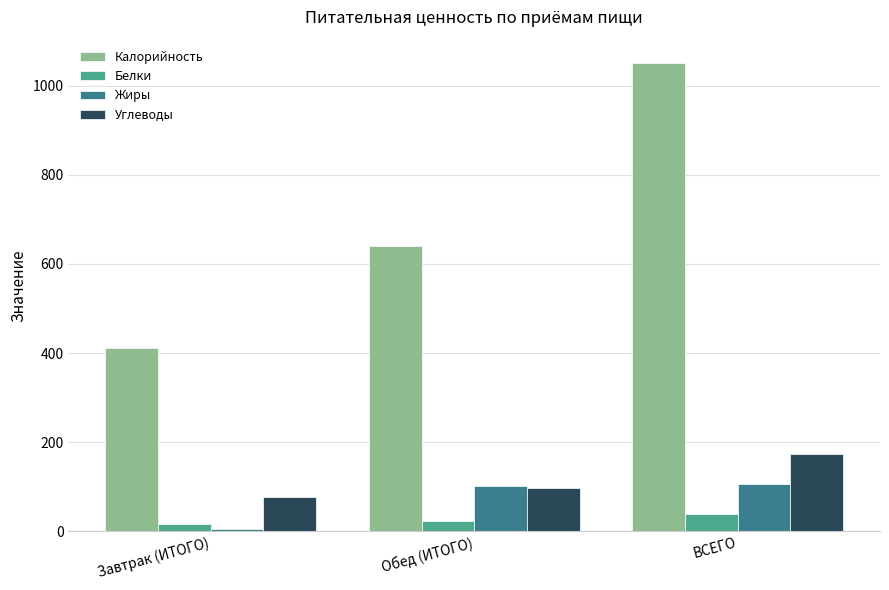

At ВСЕГО, list the series in order from largest to smallest.

Калорийность, Углеводы, Жиры, Белки